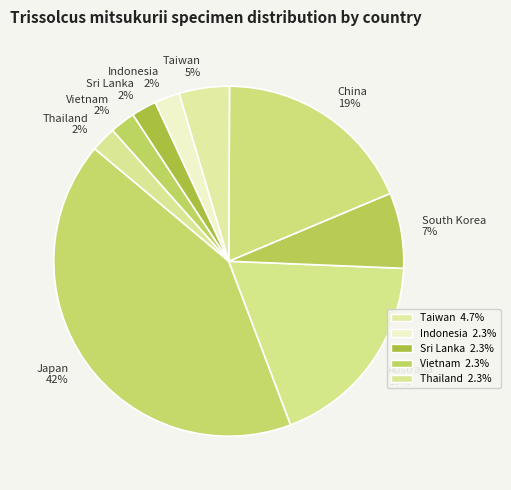

How many segments does this pie chart have?

9